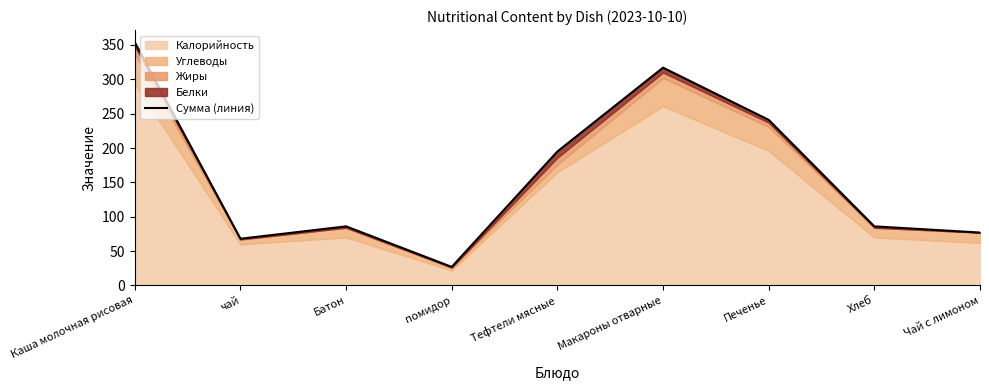

Rank the categories by value from highest to lowest.

Каша молочная рисовая, Макароны отварные, Печенье, Тефтели мясные, Батон, Хлеб, Чай с лимоном, чай, помидор